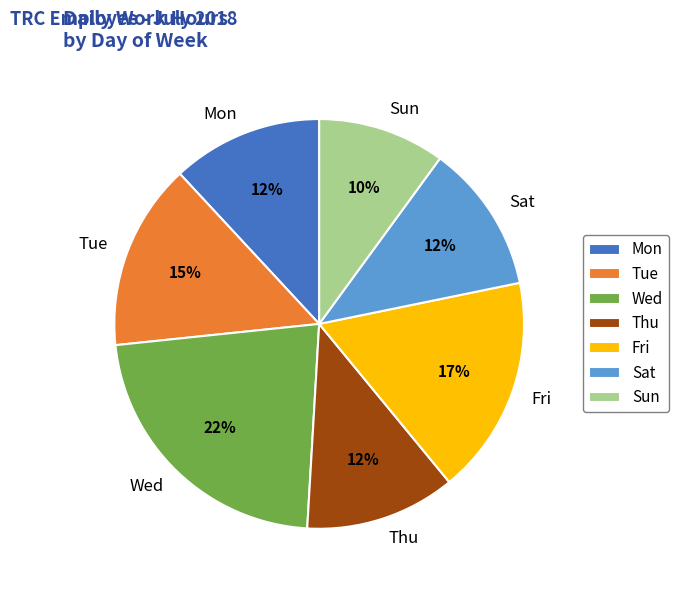

Does Sat account for over 50% of the chart?

No